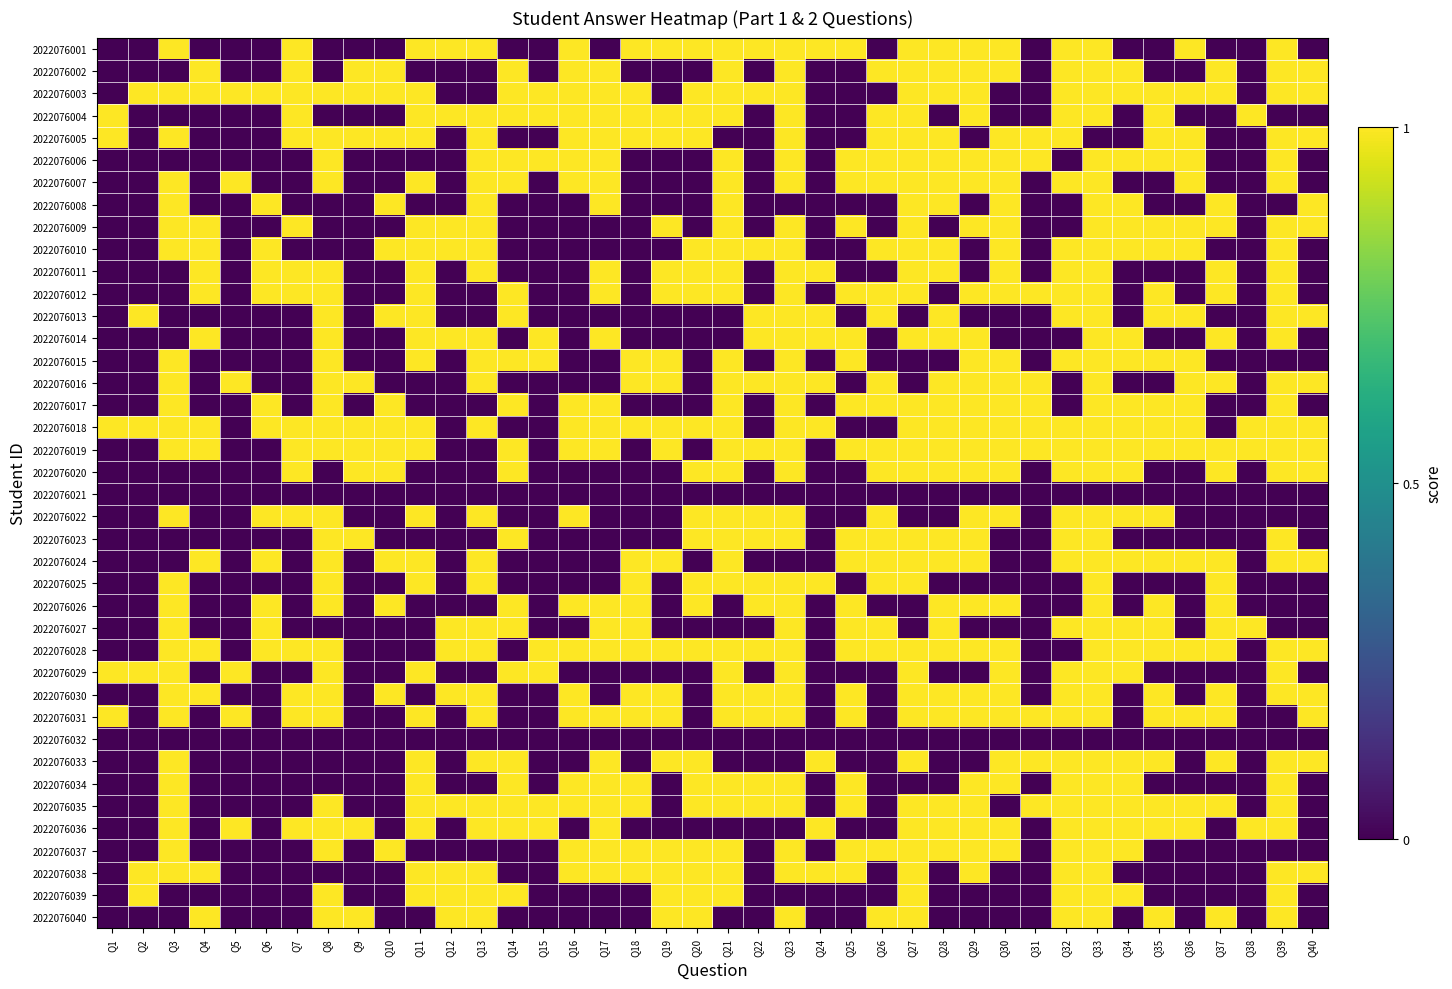

Reading left to right, extract all data points from this chart.

2022076001: Q1=0	Q2=0	Q3=1	Q4=0	Q5=0	Q6=0	Q7=1	Q8=0	Q9=0	Q10=0	Q11=1	Q12=1	Q13=1	Q14=0	Q15=0	Q16=1	Q17=0	Q18=1	Q19=1	Q20=1	Q21=1	Q22=1	Q23=1	Q24=1	Q25=1	Q26=0	Q27=1	Q28=1	Q29=1	Q30=1	Q31=0	Q32=1	Q33=1	Q34=0	Q35=0	Q36=1	Q37=0	Q38=0	Q39=1	Q40=0
2022076002: Q1=0	Q2=0	Q3=0	Q4=1	Q5=0	Q6=0	Q7=1	Q8=0	Q9=1	Q10=1	Q11=0	Q12=0	Q13=0	Q14=1	Q15=0	Q16=1	Q17=1	Q18=0	Q19=0	Q20=0	Q21=1	Q22=0	Q23=1	Q24=0	Q25=0	Q26=1	Q27=1	Q28=1	Q29=1	Q30=1	Q31=0	Q32=1	Q33=1	Q34=1	Q35=0	Q36=0	Q37=1	Q38=0	Q39=1	Q40=1
2022076003: Q1=0	Q2=1	Q3=1	Q4=1	Q5=1	Q6=1	Q7=1	Q8=1	Q9=1	Q10=1	Q11=1	Q12=0	Q13=0	Q14=1	Q15=1	Q16=1	Q17=1	Q18=1	Q19=0	Q20=1	Q21=1	Q22=1	Q23=1	Q24=0	Q25=0	Q26=0	Q27=1	Q28=1	Q29=1	Q30=0	Q31=0	Q32=1	Q33=1	Q34=1	Q35=1	Q36=1	Q37=1	Q38=0	Q39=1	Q40=1
2022076004: Q1=1	Q2=0	Q3=0	Q4=0	Q5=0	Q6=0	Q7=1	Q8=0	Q9=0	Q10=0	Q11=1	Q12=1	Q13=1	Q14=1	Q15=1	Q16=1	Q17=1	Q18=1	Q19=1	Q20=1	Q21=1	Q22=0	Q23=1	Q24=0	Q25=0	Q26=1	Q27=1	Q28=0	Q29=1	Q30=0	Q31=0	Q32=1	Q33=1	Q34=0	Q35=1	Q36=0	Q37=0	Q38=1	Q39=0	Q40=0
2022076005: Q1=1	Q2=0	Q3=1	Q4=0	Q5=0	Q6=0	Q7=1	Q8=1	Q9=1	Q10=1	Q11=1	Q12=0	Q13=1	Q14=0	Q15=0	Q16=1	Q17=1	Q18=1	Q19=1	Q20=1	Q21=0	Q22=0	Q23=1	Q24=0	Q25=0	Q26=1	Q27=1	Q28=1	Q29=0	Q30=1	Q31=1	Q32=1	Q33=0	Q34=0	Q35=1	Q36=1	Q37=0	Q38=0	Q39=1	Q40=1
2022076006: Q1=0	Q2=0	Q3=0	Q4=0	Q5=0	Q6=0	Q7=0	Q8=1	Q9=0	Q10=0	Q11=0	Q12=0	Q13=1	Q14=1	Q15=1	Q16=1	Q17=1	Q18=0	Q19=0	Q20=0	Q21=1	Q22=0	Q23=1	Q24=0	Q25=1	Q26=1	Q27=1	Q28=1	Q29=1	Q30=1	Q31=1	Q32=0	Q33=1	Q34=1	Q35=1	Q36=1	Q37=0	Q38=0	Q39=1	Q40=0
2022076007: Q1=0	Q2=0	Q3=1	Q4=0	Q5=1	Q6=0	Q7=0	Q8=1	Q9=0	Q10=0	Q11=1	Q12=0	Q13=1	Q14=1	Q15=0	Q16=1	Q17=1	Q18=0	Q19=0	Q20=0	Q21=1	Q22=0	Q23=1	Q24=0	Q25=1	Q26=1	Q27=1	Q28=1	Q29=1	Q30=1	Q31=0	Q32=1	Q33=1	Q34=0	Q35=0	Q36=1	Q37=0	Q38=0	Q39=1	Q40=0
2022076008: Q1=0	Q2=0	Q3=1	Q4=0	Q5=0	Q6=1	Q7=0	Q8=0	Q9=0	Q10=1	Q11=0	Q12=0	Q13=1	Q14=0	Q15=0	Q16=0	Q17=1	Q18=0	Q19=0	Q20=0	Q21=1	Q22=0	Q23=0	Q24=0	Q25=0	Q26=0	Q27=1	Q28=1	Q29=0	Q30=1	Q31=0	Q32=0	Q33=1	Q34=1	Q35=0	Q36=0	Q37=1	Q38=0	Q39=0	Q40=1
2022076009: Q1=0	Q2=0	Q3=1	Q4=1	Q5=0	Q6=0	Q7=1	Q8=0	Q9=0	Q10=0	Q11=1	Q12=1	Q13=1	Q14=0	Q15=0	Q16=0	Q17=0	Q18=0	Q19=1	Q20=0	Q21=1	Q22=0	Q23=1	Q24=0	Q25=1	Q26=0	Q27=1	Q28=0	Q29=1	Q30=1	Q31=0	Q32=0	Q33=1	Q34=1	Q35=1	Q36=1	Q37=1	Q38=0	Q39=1	Q40=1
2022076010: Q1=0	Q2=0	Q3=1	Q4=1	Q5=0	Q6=1	Q7=0	Q8=0	Q9=0	Q10=1	Q11=1	Q12=1	Q13=1	Q14=0	Q15=0	Q16=0	Q17=0	Q18=0	Q19=0	Q20=1	Q21=1	Q22=1	Q23=1	Q24=0	Q25=0	Q26=1	Q27=1	Q28=1	Q29=0	Q30=1	Q31=0	Q32=1	Q33=1	Q34=1	Q35=1	Q36=1	Q37=0	Q38=0	Q39=1	Q40=0
2022076011: Q1=0	Q2=0	Q3=0	Q4=1	Q5=0	Q6=1	Q7=1	Q8=1	Q9=0	Q10=0	Q11=1	Q12=0	Q13=1	Q14=0	Q15=0	Q16=0	Q17=1	Q18=0	Q19=1	Q20=1	Q21=1	Q22=0	Q23=1	Q24=1	Q25=0	Q26=0	Q27=1	Q28=1	Q29=0	Q30=1	Q31=0	Q32=1	Q33=1	Q34=0	Q35=0	Q36=0	Q37=1	Q38=0	Q39=1	Q40=0
2022076012: Q1=0	Q2=0	Q3=0	Q4=1	Q5=0	Q6=1	Q7=1	Q8=1	Q9=0	Q10=0	Q11=1	Q12=0	Q13=0	Q14=1	Q15=0	Q16=0	Q17=1	Q18=0	Q19=1	Q20=1	Q21=1	Q22=0	Q23=1	Q24=0	Q25=1	Q26=1	Q27=1	Q28=0	Q29=1	Q30=1	Q31=1	Q32=1	Q33=1	Q34=0	Q35=1	Q36=0	Q37=1	Q38=0	Q39=1	Q40=0
2022076013: Q1=0	Q2=1	Q3=0	Q4=0	Q5=0	Q6=0	Q7=0	Q8=1	Q9=0	Q10=1	Q11=1	Q12=0	Q13=0	Q14=1	Q15=0	Q16=0	Q17=0	Q18=0	Q19=0	Q20=0	Q21=0	Q22=1	Q23=1	Q24=1	Q25=0	Q26=1	Q27=0	Q28=1	Q29=0	Q30=0	Q31=0	Q32=1	Q33=1	Q34=0	Q35=1	Q36=1	Q37=0	Q38=0	Q39=1	Q40=1
2022076014: Q1=0	Q2=0	Q3=0	Q4=1	Q5=0	Q6=0	Q7=0	Q8=1	Q9=0	Q10=0	Q11=1	Q12=1	Q13=1	Q14=0	Q15=1	Q16=0	Q17=1	Q18=0	Q19=0	Q20=0	Q21=0	Q22=1	Q23=1	Q24=1	Q25=1	Q26=0	Q27=1	Q28=1	Q29=1	Q30=0	Q31=0	Q32=0	Q33=1	Q34=1	Q35=0	Q36=0	Q37=1	Q38=0	Q39=1	Q40=0
2022076015: Q1=0	Q2=0	Q3=1	Q4=0	Q5=0	Q6=0	Q7=0	Q8=1	Q9=0	Q10=0	Q11=1	Q12=0	Q13=1	Q14=1	Q15=1	Q16=0	Q17=0	Q18=1	Q19=1	Q20=0	Q21=1	Q22=0	Q23=1	Q24=0	Q25=1	Q26=0	Q27=0	Q28=0	Q29=1	Q30=1	Q31=0	Q32=1	Q33=1	Q34=1	Q35=1	Q36=1	Q37=0	Q38=0	Q39=0	Q40=0
2022076016: Q1=0	Q2=0	Q3=1	Q4=0	Q5=1	Q6=0	Q7=0	Q8=1	Q9=1	Q10=0	Q11=0	Q12=0	Q13=1	Q14=0	Q15=0	Q16=0	Q17=0	Q18=1	Q19=1	Q20=0	Q21=1	Q22=1	Q23=1	Q24=1	Q25=0	Q26=1	Q27=0	Q28=1	Q29=1	Q30=1	Q31=1	Q32=0	Q33=1	Q34=0	Q35=0	Q36=1	Q37=1	Q38=0	Q39=1	Q40=1
2022076017: Q1=0	Q2=0	Q3=1	Q4=0	Q5=0	Q6=1	Q7=0	Q8=1	Q9=0	Q10=1	Q11=0	Q12=0	Q13=0	Q14=1	Q15=0	Q16=1	Q17=1	Q18=0	Q19=0	Q20=0	Q21=1	Q22=0	Q23=1	Q24=0	Q25=1	Q26=1	Q27=1	Q28=1	Q29=1	Q30=1	Q31=1	Q32=0	Q33=1	Q34=1	Q35=1	Q36=1	Q37=0	Q38=0	Q39=1	Q40=0
2022076018: Q1=1	Q2=1	Q3=1	Q4=1	Q5=0	Q6=1	Q7=1	Q8=1	Q9=1	Q10=1	Q11=1	Q12=0	Q13=1	Q14=0	Q15=0	Q16=1	Q17=1	Q18=1	Q19=1	Q20=1	Q21=1	Q22=0	Q23=1	Q24=1	Q25=0	Q26=0	Q27=1	Q28=1	Q29=1	Q30=1	Q31=1	Q32=1	Q33=1	Q34=1	Q35=1	Q36=1	Q37=0	Q38=1	Q39=1	Q40=1
2022076019: Q1=0	Q2=0	Q3=1	Q4=1	Q5=0	Q6=0	Q7=1	Q8=1	Q9=1	Q10=1	Q11=1	Q12=0	Q13=0	Q14=1	Q15=0	Q16=1	Q17=1	Q18=0	Q19=1	Q20=0	Q21=1	Q22=1	Q23=1	Q24=0	Q25=1	Q26=1	Q27=1	Q28=1	Q29=1	Q30=1	Q31=1	Q32=1	Q33=1	Q34=1	Q35=1	Q36=1	Q37=1	Q38=1	Q39=1	Q40=1
2022076020: Q1=0	Q2=0	Q3=0	Q4=0	Q5=0	Q6=0	Q7=1	Q8=0	Q9=1	Q10=1	Q11=0	Q12=0	Q13=0	Q14=1	Q15=0	Q16=0	Q17=0	Q18=0	Q19=0	Q20=1	Q21=1	Q22=0	Q23=1	Q24=0	Q25=0	Q26=1	Q27=1	Q28=1	Q29=1	Q30=1	Q31=0	Q32=1	Q33=1	Q34=1	Q35=0	Q36=0	Q37=1	Q38=0	Q39=1	Q40=1
2022076021: Q1=0	Q2=0	Q3=0	Q4=0	Q5=0	Q6=0	Q7=0	Q8=0	Q9=0	Q10=0	Q11=0	Q12=0	Q13=0	Q14=0	Q15=0	Q16=0	Q17=0	Q18=0	Q19=0	Q20=0	Q21=0	Q22=0	Q23=0	Q24=0	Q25=0	Q26=0	Q27=0	Q28=0	Q29=0	Q30=0	Q31=0	Q32=0	Q33=0	Q34=0	Q35=0	Q36=0	Q37=0	Q38=0	Q39=0	Q40=0
2022076022: Q1=0	Q2=0	Q3=1	Q4=0	Q5=0	Q6=1	Q7=1	Q8=1	Q9=0	Q10=0	Q11=1	Q12=0	Q13=1	Q14=0	Q15=0	Q16=1	Q17=0	Q18=0	Q19=0	Q20=1	Q21=1	Q22=1	Q23=1	Q24=0	Q25=0	Q26=1	Q27=0	Q28=0	Q29=1	Q30=1	Q31=0	Q32=1	Q33=1	Q34=1	Q35=1	Q36=0	Q37=0	Q38=0	Q39=0	Q40=0
2022076023: Q1=0	Q2=0	Q3=0	Q4=0	Q5=0	Q6=0	Q7=0	Q8=1	Q9=1	Q10=0	Q11=0	Q12=0	Q13=0	Q14=1	Q15=0	Q16=0	Q17=0	Q18=0	Q19=0	Q20=1	Q21=1	Q22=1	Q23=1	Q24=0	Q25=1	Q26=1	Q27=1	Q28=1	Q29=1	Q30=0	Q31=0	Q32=1	Q33=1	Q34=0	Q35=0	Q36=0	Q37=0	Q38=0	Q39=1	Q40=0
2022076024: Q1=0	Q2=0	Q3=0	Q4=1	Q5=0	Q6=1	Q7=0	Q8=1	Q9=0	Q10=1	Q11=1	Q12=0	Q13=1	Q14=0	Q15=0	Q16=0	Q17=0	Q18=1	Q19=1	Q20=0	Q21=1	Q22=0	Q23=0	Q24=0	Q25=1	Q26=1	Q27=1	Q28=1	Q29=1	Q30=0	Q31=0	Q32=1	Q33=1	Q34=1	Q35=1	Q36=1	Q37=1	Q38=0	Q39=1	Q40=1
2022076025: Q1=0	Q2=0	Q3=1	Q4=0	Q5=0	Q6=0	Q7=0	Q8=1	Q9=0	Q10=0	Q11=1	Q12=0	Q13=1	Q14=0	Q15=0	Q16=0	Q17=0	Q18=1	Q19=0	Q20=1	Q21=1	Q22=1	Q23=1	Q24=1	Q25=0	Q26=1	Q27=1	Q28=0	Q29=0	Q30=0	Q31=0	Q32=0	Q33=1	Q34=0	Q35=0	Q36=0	Q37=1	Q38=0	Q39=0	Q40=0
2022076026: Q1=0	Q2=0	Q3=1	Q4=0	Q5=0	Q6=1	Q7=0	Q8=1	Q9=0	Q10=1	Q11=0	Q12=0	Q13=0	Q14=1	Q15=0	Q16=1	Q17=1	Q18=1	Q19=0	Q20=1	Q21=0	Q22=1	Q23=1	Q24=0	Q25=1	Q26=0	Q27=0	Q28=1	Q29=1	Q30=1	Q31=0	Q32=0	Q33=1	Q34=0	Q35=1	Q36=0	Q37=1	Q38=0	Q39=0	Q40=0
2022076027: Q1=0	Q2=0	Q3=1	Q4=0	Q5=0	Q6=1	Q7=0	Q8=0	Q9=0	Q10=0	Q11=0	Q12=1	Q13=1	Q14=1	Q15=0	Q16=0	Q17=1	Q18=1	Q19=0	Q20=0	Q21=0	Q22=0	Q23=1	Q24=0	Q25=1	Q26=1	Q27=0	Q28=1	Q29=0	Q30=0	Q31=0	Q32=1	Q33=1	Q34=1	Q35=1	Q36=0	Q37=1	Q38=1	Q39=0	Q40=0
2022076028: Q1=0	Q2=0	Q3=1	Q4=1	Q5=0	Q6=1	Q7=1	Q8=1	Q9=0	Q10=0	Q11=0	Q12=1	Q13=1	Q14=0	Q15=1	Q16=1	Q17=1	Q18=1	Q19=1	Q20=1	Q21=1	Q22=1	Q23=1	Q24=0	Q25=1	Q26=1	Q27=1	Q28=1	Q29=1	Q30=1	Q31=0	Q32=0	Q33=1	Q34=1	Q35=1	Q36=1	Q37=1	Q38=0	Q39=1	Q40=1
2022076029: Q1=1	Q2=1	Q3=1	Q4=0	Q5=1	Q6=0	Q7=0	Q8=1	Q9=0	Q10=0	Q11=1	Q12=0	Q13=0	Q14=1	Q15=1	Q16=0	Q17=0	Q18=0	Q19=0	Q20=0	Q21=1	Q22=0	Q23=1	Q24=0	Q25=0	Q26=0	Q27=1	Q28=0	Q29=0	Q30=1	Q31=0	Q32=1	Q33=1	Q34=1	Q35=0	Q36=0	Q37=0	Q38=0	Q39=1	Q40=0
2022076030: Q1=0	Q2=0	Q3=1	Q4=1	Q5=0	Q6=0	Q7=1	Q8=1	Q9=0	Q10=1	Q11=0	Q12=1	Q13=1	Q14=0	Q15=0	Q16=1	Q17=0	Q18=1	Q19=1	Q20=0	Q21=1	Q22=1	Q23=1	Q24=0	Q25=1	Q26=0	Q27=1	Q28=1	Q29=1	Q30=1	Q31=0	Q32=1	Q33=1	Q34=0	Q35=1	Q36=0	Q37=1	Q38=0	Q39=1	Q40=1
2022076031: Q1=1	Q2=0	Q3=1	Q4=0	Q5=1	Q6=0	Q7=1	Q8=1	Q9=0	Q10=0	Q11=1	Q12=0	Q13=1	Q14=0	Q15=0	Q16=1	Q17=1	Q18=1	Q19=1	Q20=0	Q21=1	Q22=1	Q23=1	Q24=0	Q25=1	Q26=0	Q27=1	Q28=1	Q29=1	Q30=1	Q31=1	Q32=1	Q33=1	Q34=0	Q35=1	Q36=1	Q37=1	Q38=0	Q39=0	Q40=1
2022076032: Q1=0	Q2=0	Q3=0	Q4=0	Q5=0	Q6=0	Q7=0	Q8=0	Q9=0	Q10=0	Q11=0	Q12=0	Q13=0	Q14=0	Q15=0	Q16=0	Q17=0	Q18=0	Q19=0	Q20=0	Q21=0	Q22=0	Q23=0	Q24=0	Q25=0	Q26=0	Q27=0	Q28=0	Q29=0	Q30=0	Q31=0	Q32=0	Q33=0	Q34=0	Q35=0	Q36=0	Q37=0	Q38=0	Q39=0	Q40=0
2022076033: Q1=0	Q2=0	Q3=1	Q4=0	Q5=0	Q6=0	Q7=0	Q8=0	Q9=0	Q10=0	Q11=1	Q12=0	Q13=1	Q14=1	Q15=0	Q16=0	Q17=1	Q18=0	Q19=1	Q20=1	Q21=0	Q22=0	Q23=0	Q24=1	Q25=0	Q26=0	Q27=1	Q28=0	Q29=0	Q30=1	Q31=1	Q32=1	Q33=1	Q34=1	Q35=1	Q36=0	Q37=1	Q38=0	Q39=1	Q40=1
2022076034: Q1=0	Q2=0	Q3=1	Q4=0	Q5=0	Q6=0	Q7=0	Q8=0	Q9=0	Q10=0	Q11=1	Q12=0	Q13=0	Q14=1	Q15=0	Q16=1	Q17=1	Q18=1	Q19=0	Q20=1	Q21=1	Q22=1	Q23=1	Q24=0	Q25=1	Q26=0	Q27=0	Q28=0	Q29=1	Q30=1	Q31=0	Q32=1	Q33=1	Q34=1	Q35=0	Q36=0	Q37=0	Q38=0	Q39=1	Q40=0
2022076035: Q1=0	Q2=0	Q3=1	Q4=0	Q5=0	Q6=0	Q7=0	Q8=1	Q9=0	Q10=0	Q11=1	Q12=1	Q13=1	Q14=1	Q15=1	Q16=1	Q17=1	Q18=1	Q19=0	Q20=1	Q21=1	Q22=1	Q23=1	Q24=0	Q25=1	Q26=0	Q27=1	Q28=1	Q29=1	Q30=0	Q31=1	Q32=1	Q33=1	Q34=1	Q35=1	Q36=1	Q37=1	Q38=0	Q39=1	Q40=0
2022076036: Q1=0	Q2=0	Q3=1	Q4=0	Q5=1	Q6=0	Q7=1	Q8=1	Q9=1	Q10=0	Q11=1	Q12=0	Q13=1	Q14=1	Q15=1	Q16=0	Q17=1	Q18=0	Q19=0	Q20=0	Q21=0	Q22=0	Q23=0	Q24=1	Q25=0	Q26=0	Q27=1	Q28=1	Q29=1	Q30=1	Q31=0	Q32=1	Q33=1	Q34=1	Q35=1	Q36=1	Q37=0	Q38=1	Q39=1	Q40=0
2022076037: Q1=0	Q2=0	Q3=1	Q4=0	Q5=0	Q6=0	Q7=0	Q8=1	Q9=0	Q10=1	Q11=0	Q12=0	Q13=0	Q14=0	Q15=0	Q16=1	Q17=1	Q18=1	Q19=1	Q20=1	Q21=1	Q22=0	Q23=1	Q24=0	Q25=1	Q26=1	Q27=1	Q28=1	Q29=1	Q30=1	Q31=0	Q32=1	Q33=1	Q34=1	Q35=0	Q36=0	Q37=0	Q38=0	Q39=0	Q40=0
2022076038: Q1=0	Q2=1	Q3=1	Q4=1	Q5=0	Q6=0	Q7=0	Q8=0	Q9=0	Q10=0	Q11=1	Q12=1	Q13=1	Q14=0	Q15=0	Q16=1	Q17=1	Q18=1	Q19=1	Q20=1	Q21=1	Q22=0	Q23=1	Q24=1	Q25=1	Q26=0	Q27=1	Q28=0	Q29=1	Q30=0	Q31=0	Q32=1	Q33=1	Q34=0	Q35=0	Q36=0	Q37=0	Q38=0	Q39=1	Q40=1
2022076039: Q1=0	Q2=1	Q3=0	Q4=0	Q5=0	Q6=0	Q7=0	Q8=1	Q9=0	Q10=0	Q11=1	Q12=1	Q13=1	Q14=1	Q15=0	Q16=0	Q17=0	Q18=0	Q19=1	Q20=1	Q21=1	Q22=0	Q23=0	Q24=0	Q25=0	Q26=0	Q27=1	Q28=0	Q29=0	Q30=0	Q31=0	Q32=1	Q33=1	Q34=1	Q35=0	Q36=0	Q37=0	Q38=0	Q39=1	Q40=0
2022076040: Q1=0	Q2=0	Q3=0	Q4=1	Q5=0	Q6=0	Q7=0	Q8=1	Q9=1	Q10=0	Q11=0	Q12=1	Q13=1	Q14=0	Q15=0	Q16=0	Q17=0	Q18=0	Q19=1	Q20=1	Q21=0	Q22=0	Q23=1	Q24=0	Q25=0	Q26=1	Q27=1	Q28=0	Q29=0	Q30=0	Q31=0	Q32=1	Q33=1	Q34=0	Q35=1	Q36=0	Q37=1	Q38=0	Q39=1	Q40=0